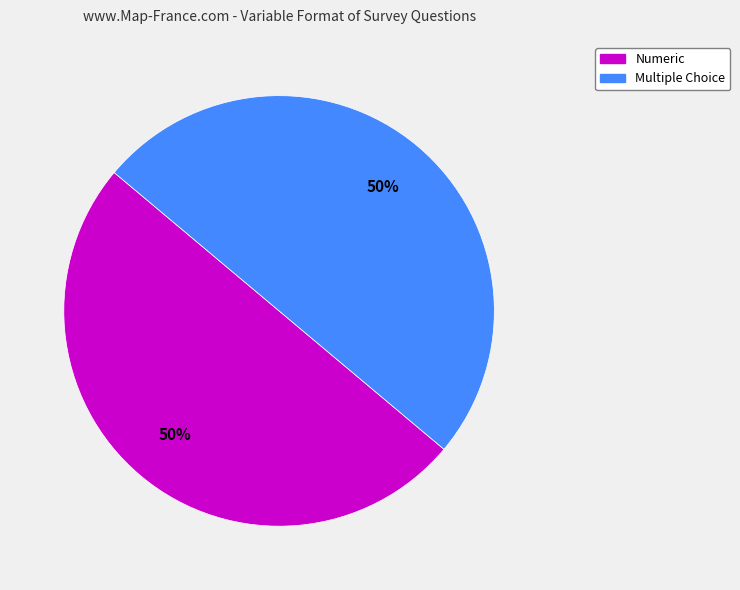

To the nearest percent, what is the average slice percentage?

50%